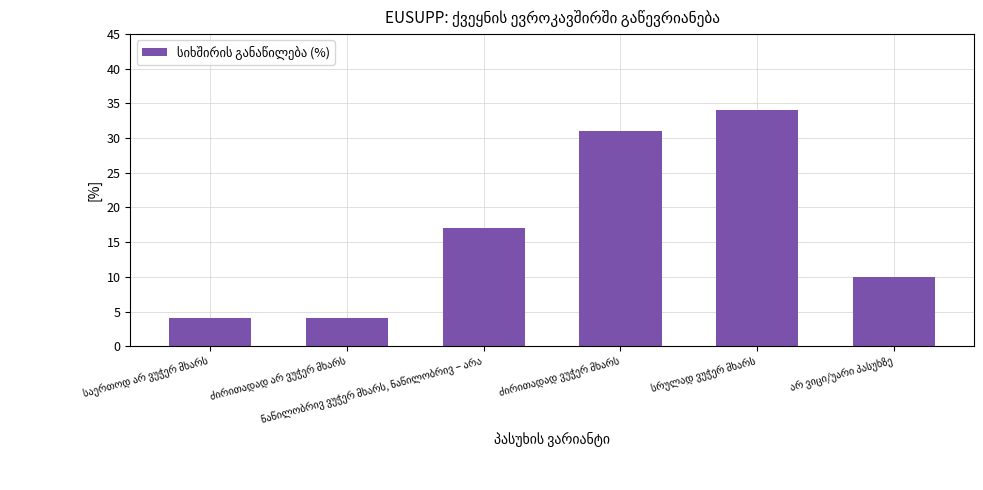

What is the smallest value displayed?

4